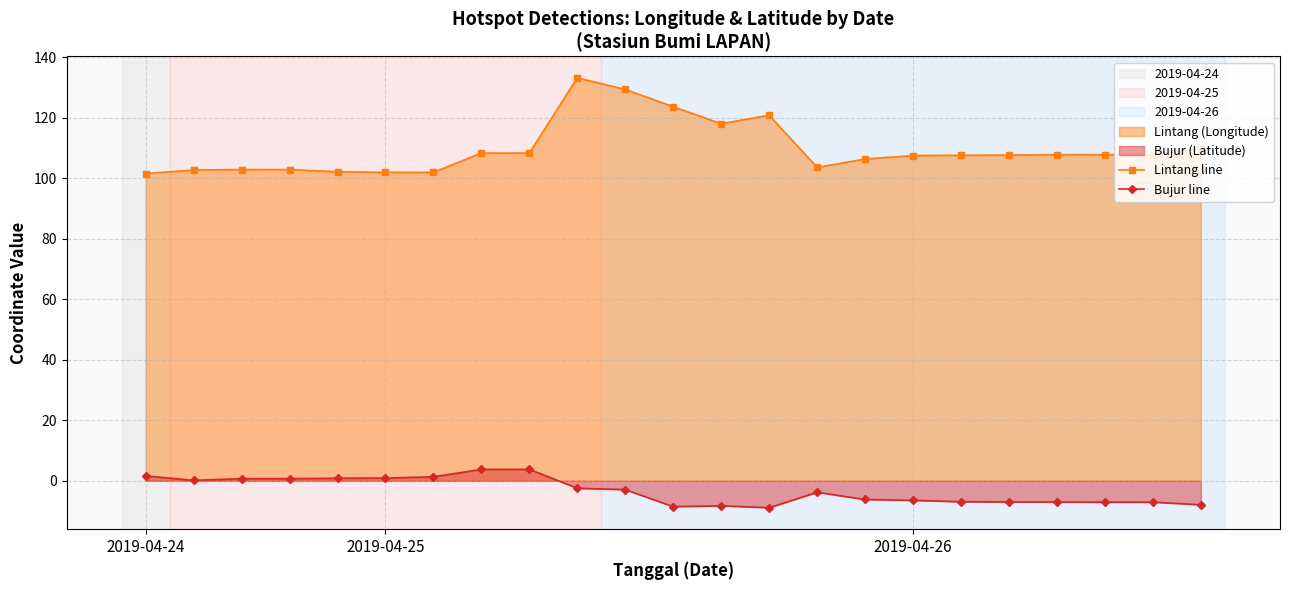

What is the label of the 5th point from the right?

18